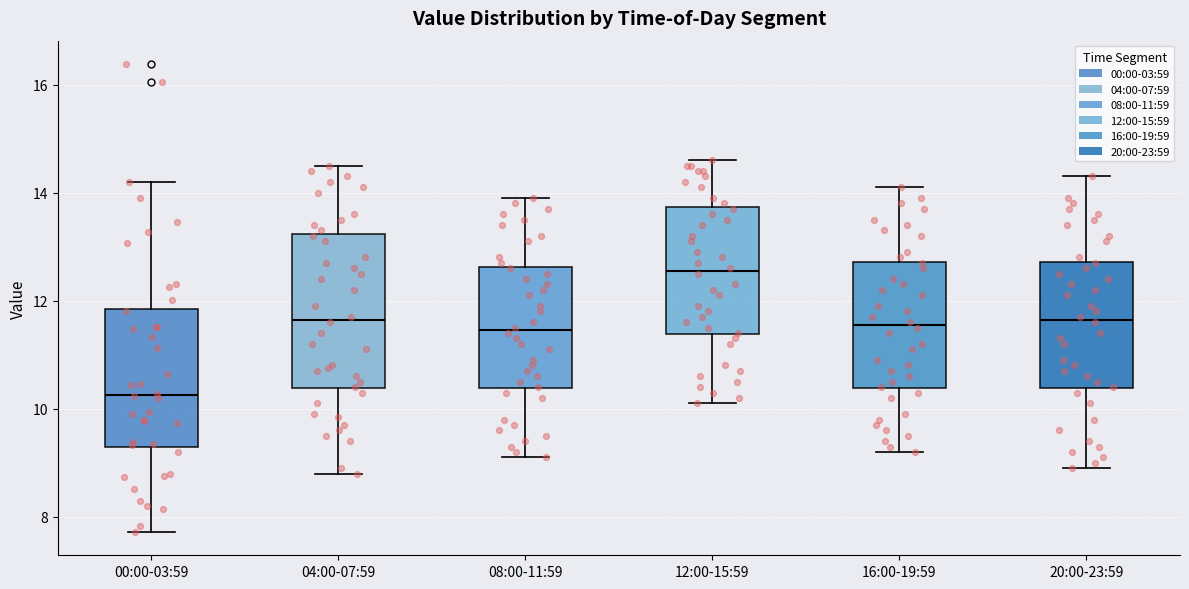

Reading left to right, transcribe this box plot: for each box, give where its median line is, the range the box spans, and where its two whiskers end, as read against the y-axis. The values are not printed on the chart, so give them approximately, as read against the axis.

00:00-03:59: median 10.2, box 9.2 to 11.8, whiskers 7.8 to 14.2
04:00-07:59: median 11.6, box 10.4 to 13.2, whiskers 8.8 to 14.6
08:00-11:59: median 11.4, box 10.4 to 12.6, whiskers 9.2 to 14.0
12:00-15:59: median 12.6, box 11.4 to 13.8, whiskers 10.2 to 14.6
16:00-19:59: median 11.6, box 10.4 to 12.8, whiskers 9.2 to 14.2
20:00-23:59: median 11.6, box 10.4 to 12.8, whiskers 9.0 to 14.4